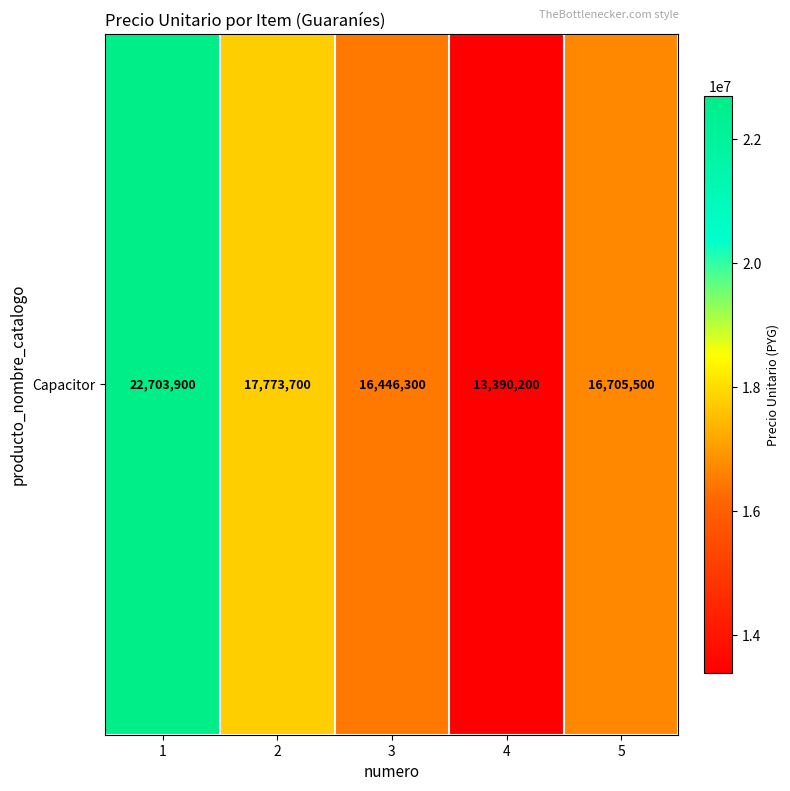

What is the change in value from 3 to 4?

-3056100